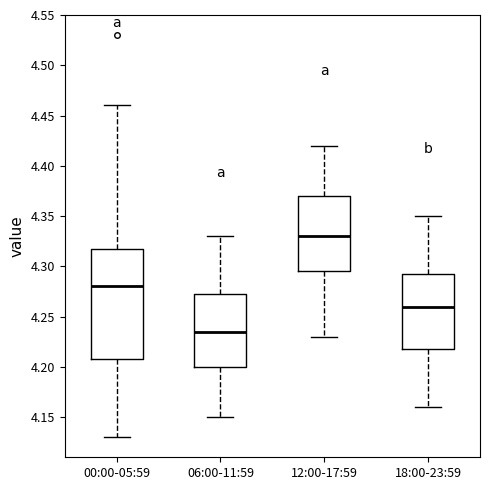

Reading left to right, transcribe this box plot: for each box, give where its median line is, the range the box spans, and where its two whiskers end, as read against the y-axis. The values are not printed on the chart, so give them approximately, as read against the axis.

00:00-05:59: median 4.280, box 4.210 to 4.320, whiskers 4.130 to 4.460
06:00-11:59: median 4.235, box 4.200 to 4.275, whiskers 4.150 to 4.330
12:00-17:59: median 4.330, box 4.295 to 4.370, whiskers 4.230 to 4.420
18:00-23:59: median 4.260, box 4.220 to 4.295, whiskers 4.160 to 4.350